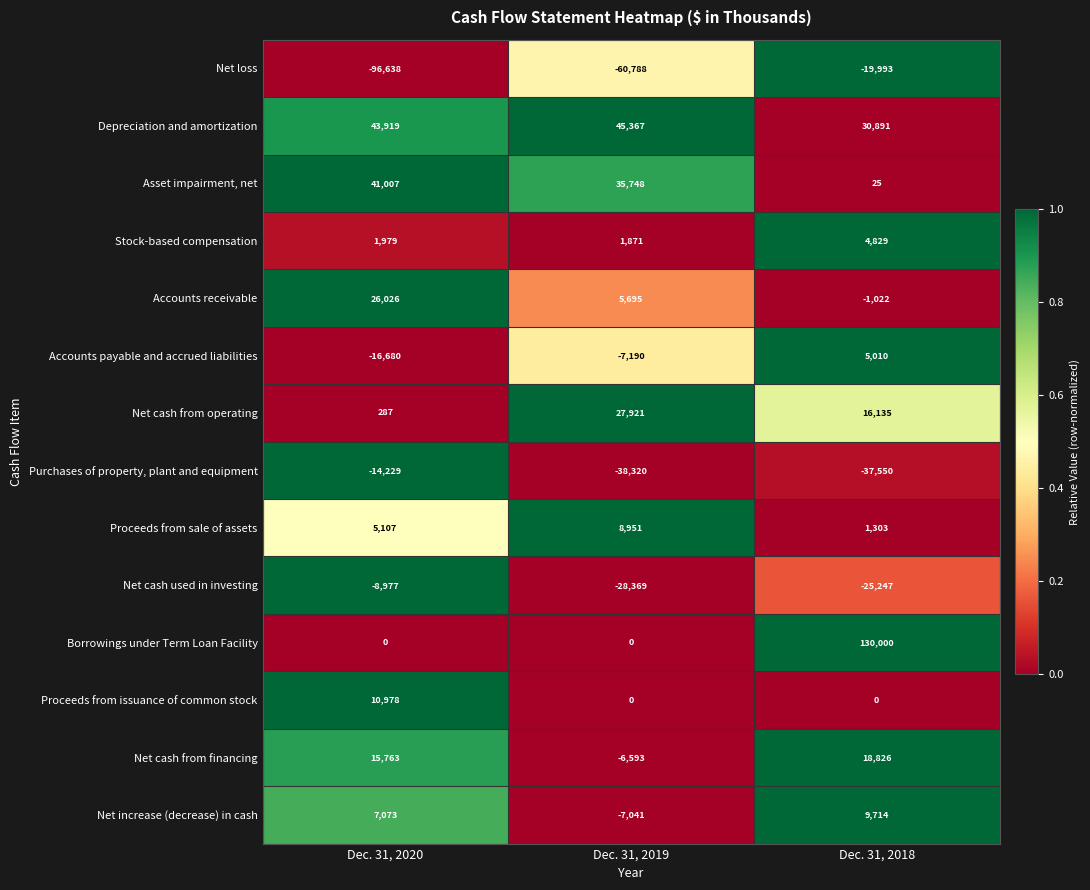

At Dec. 31, 2018, list the series in order from smallest to largest.

Purchases of property, plant and equipment, Net cash used in investing, Net loss, Accounts receivable, Proceeds from issuance of common stock, Asset impairment, net, Proceeds from sale of assets, Stock-based compensation, Accounts payable and accrued liabilities, Net increase (decrease) in cash, Net cash from operating, Net cash from financing, Depreciation and amortization, Borrowings under Term Loan Facility